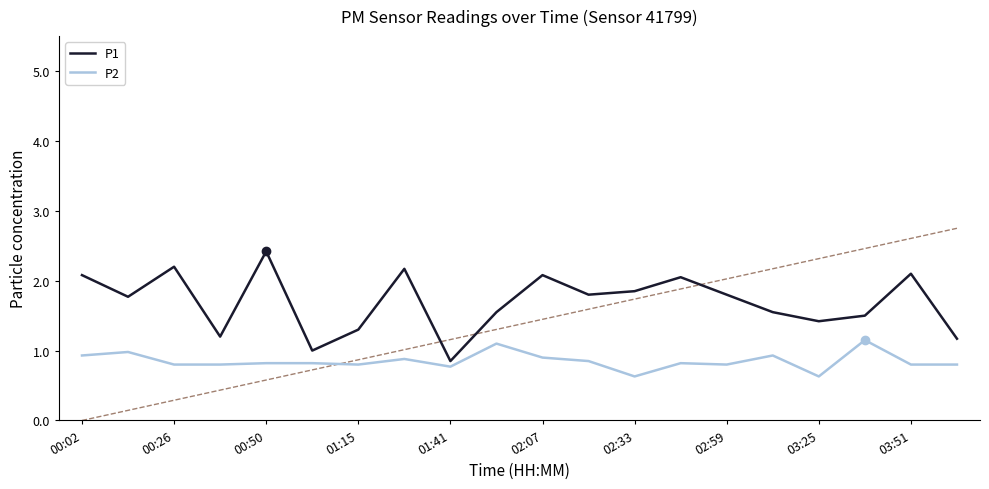

True or false: P1 and P2 intersect in this chart.

False